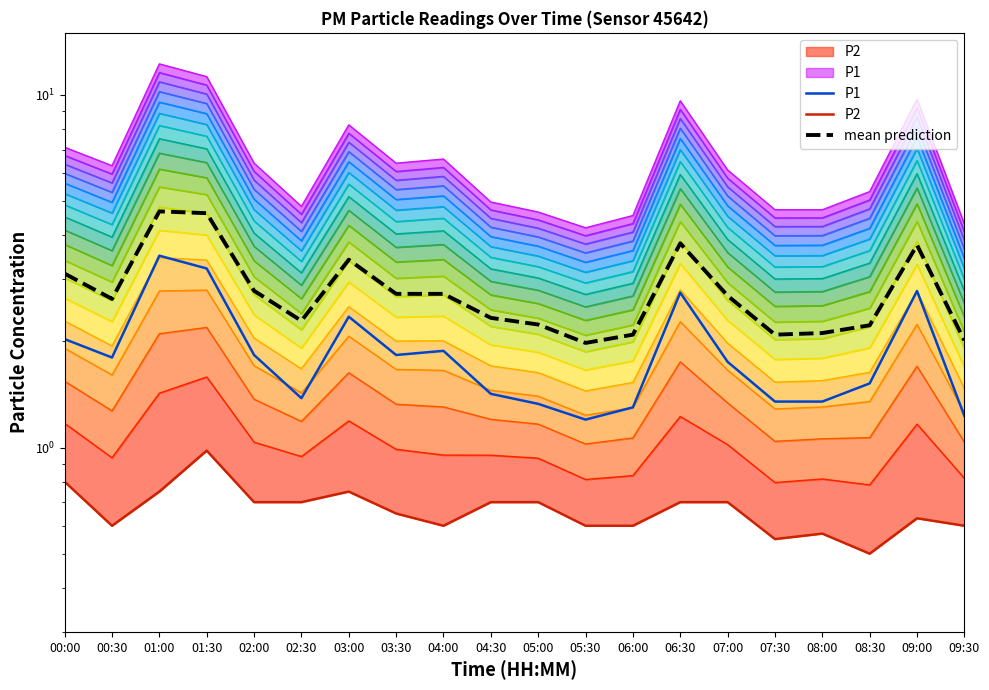

What is the value of the mean prediction point at the 9th from the left?

2.7